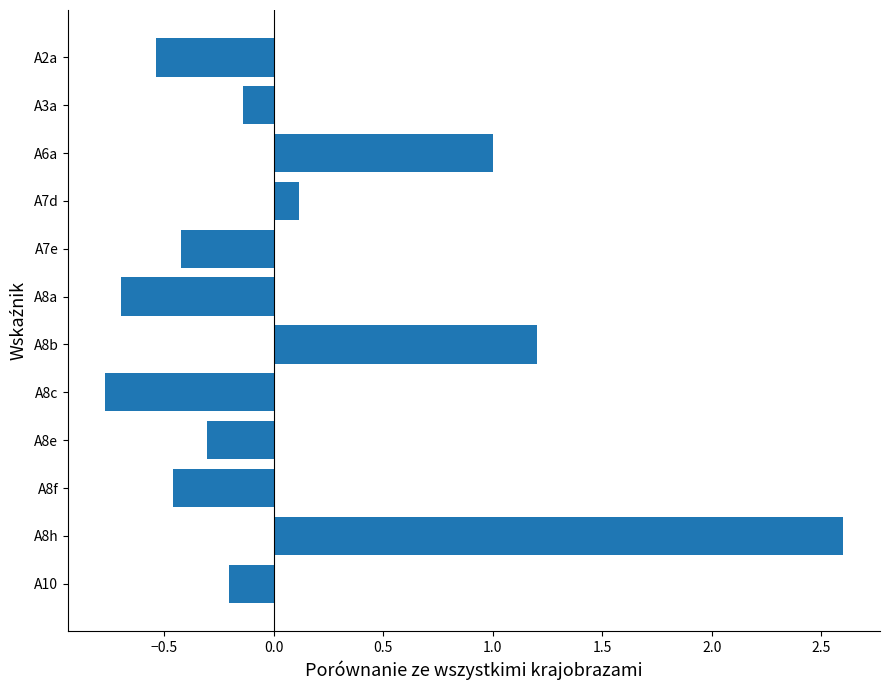

What is the label of the 9th bar from the bottom?

A7d